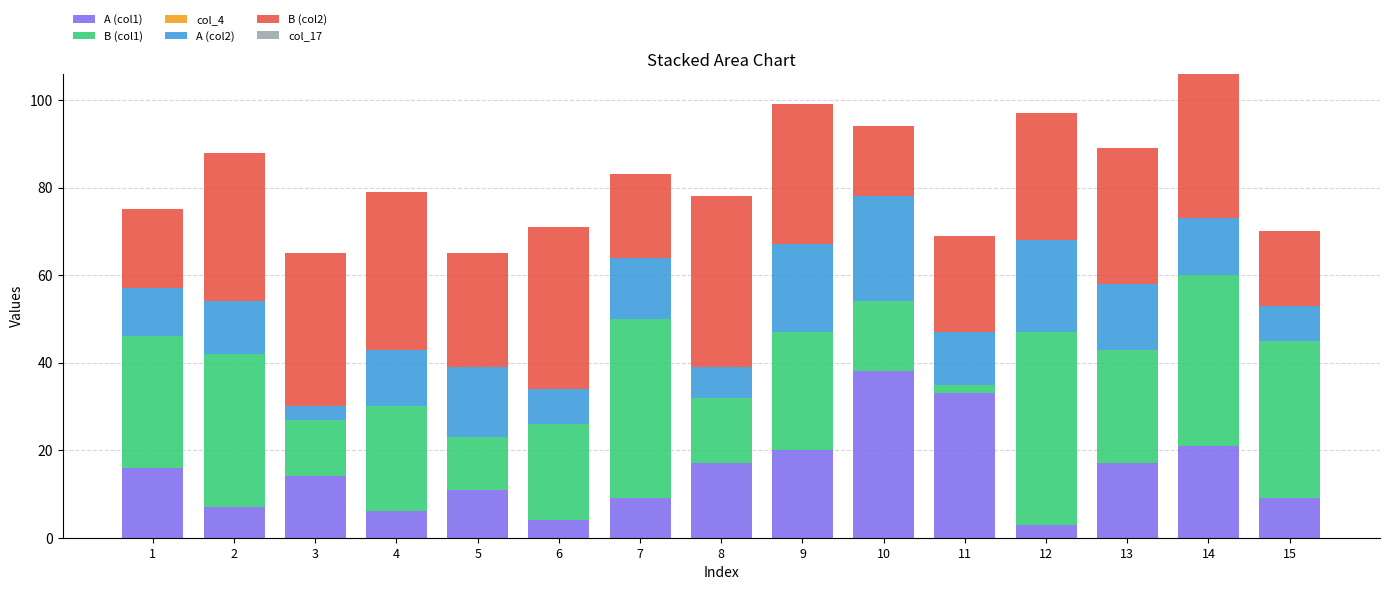

At which category is the sum across all series the highest?

14